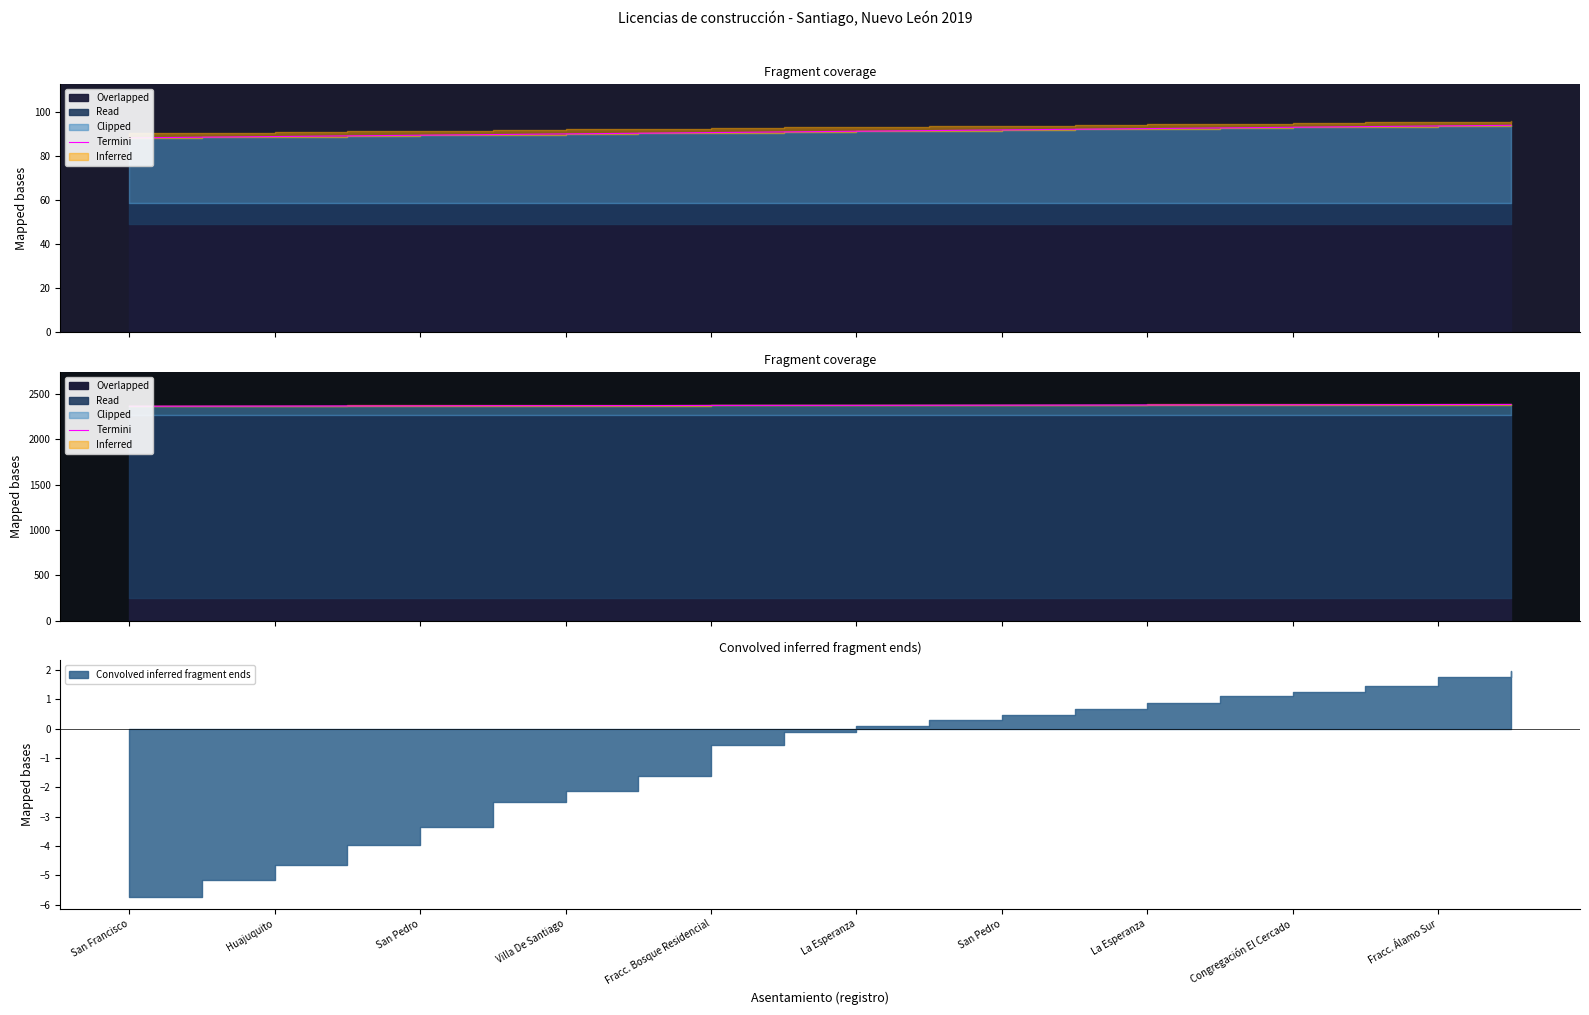

How many values are below 2373?

10